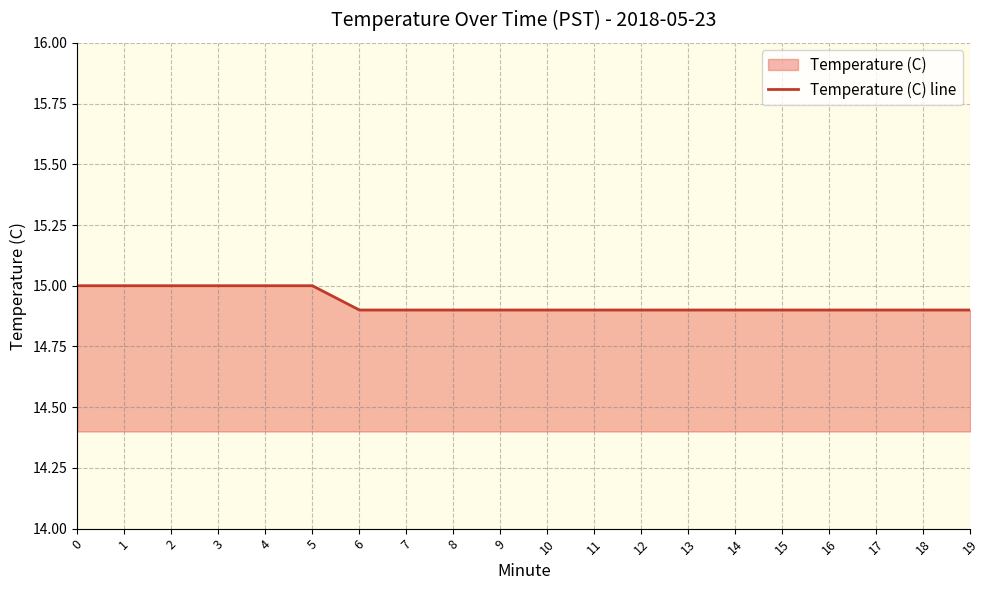

Which has a higher value, 10 or 14?

10